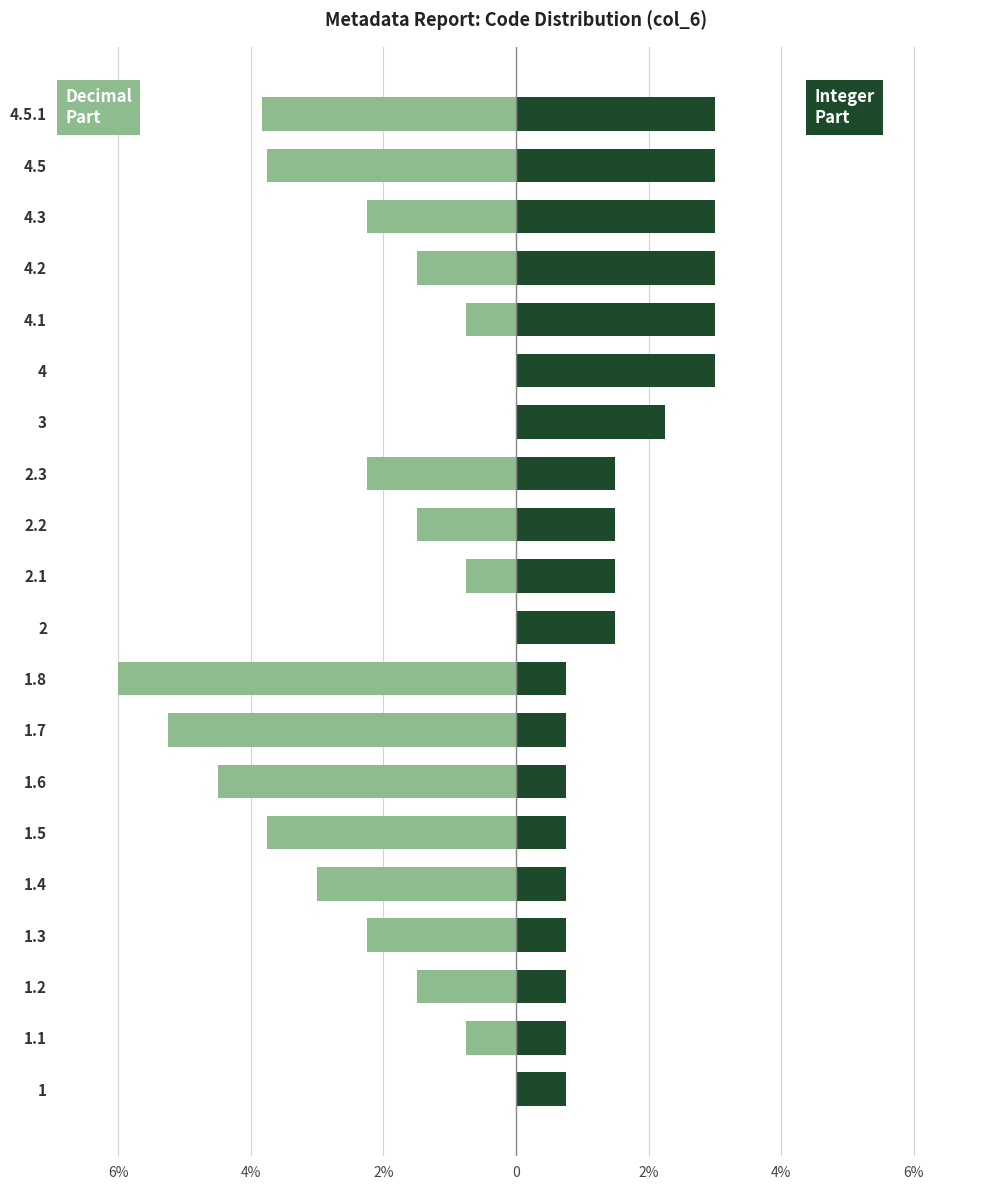

Which series has the widest spread of values?

col_6 (decimal part)